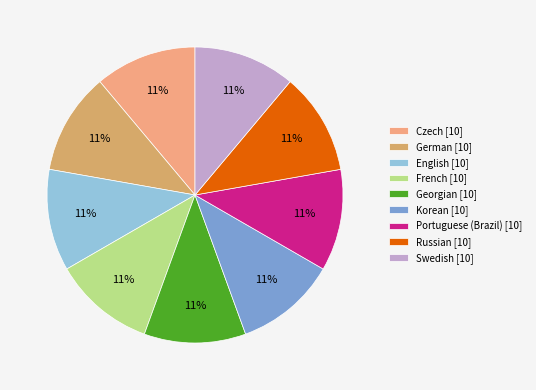

To the nearest percent, what is the combined percentage of English and Russian?

22%